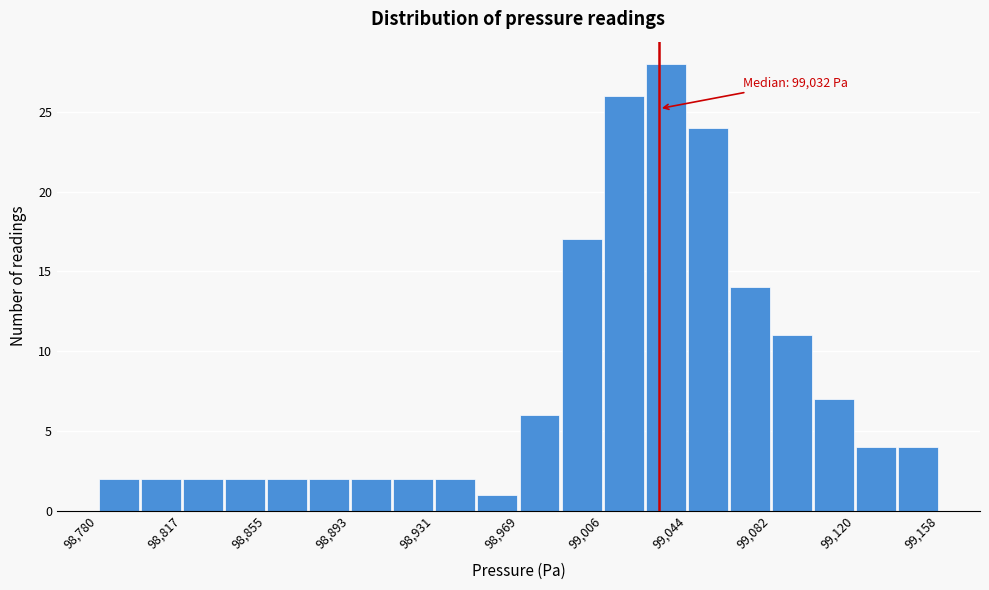

Read against the x-axis, roughly where is the centre of the tallest bar?

99035